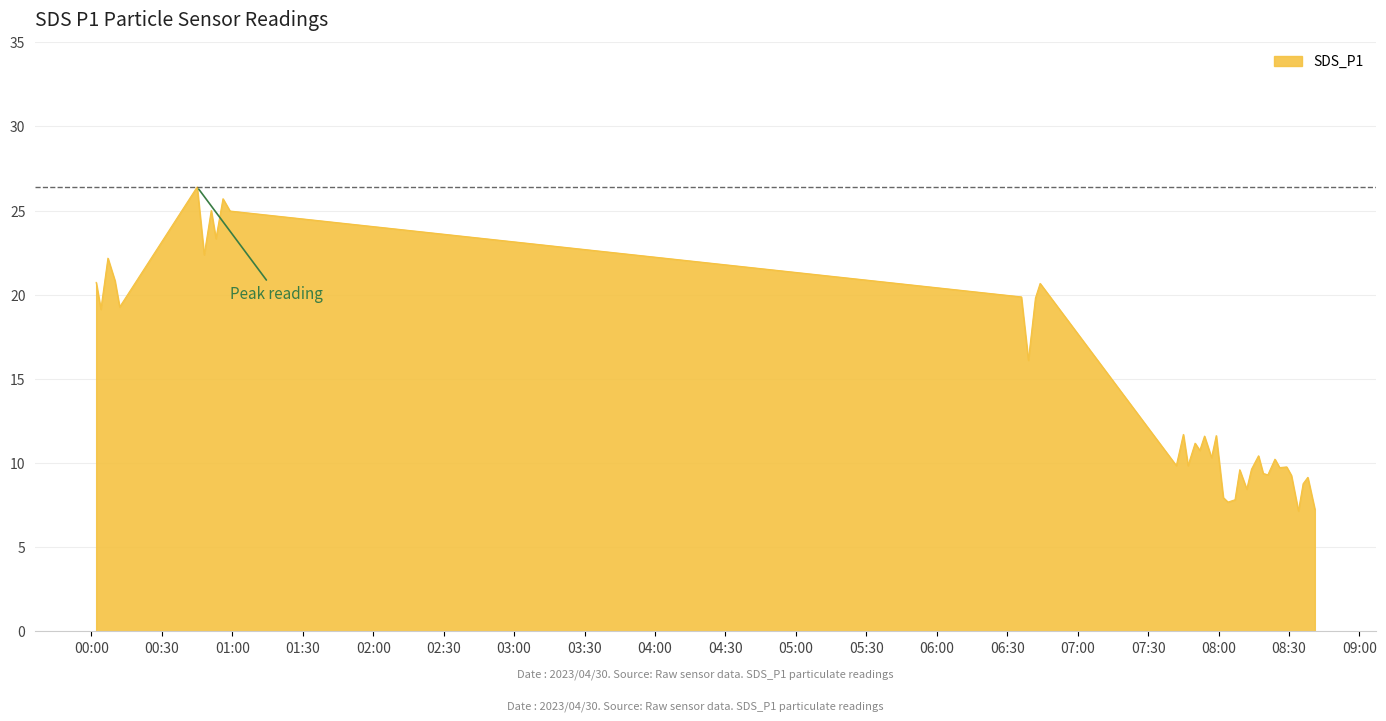

What is the greatest value displayed?

26.4